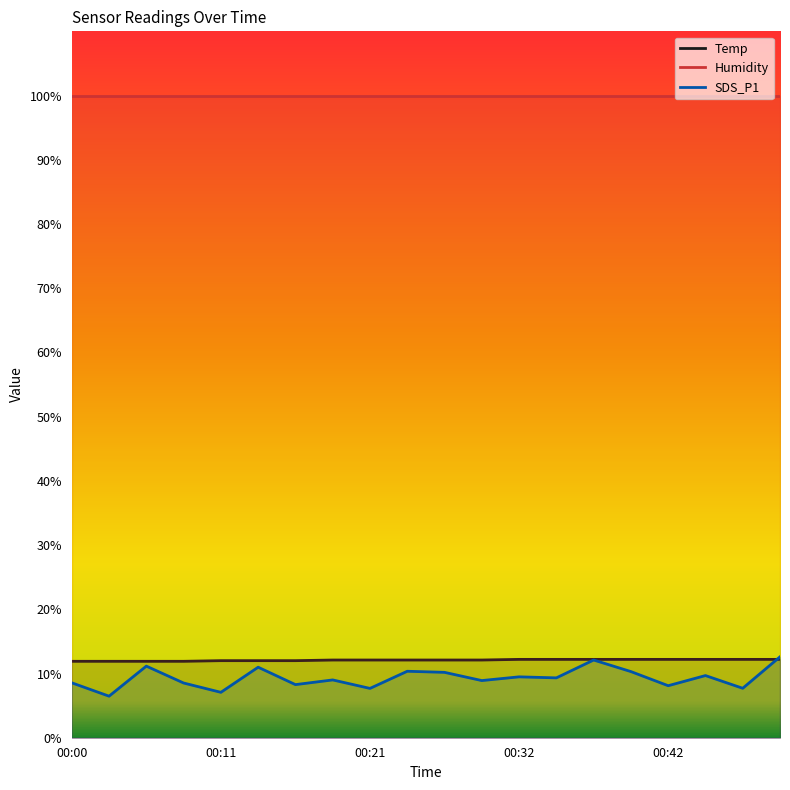

True or false: Temp has more than 1 points higher than both neighbors.

False